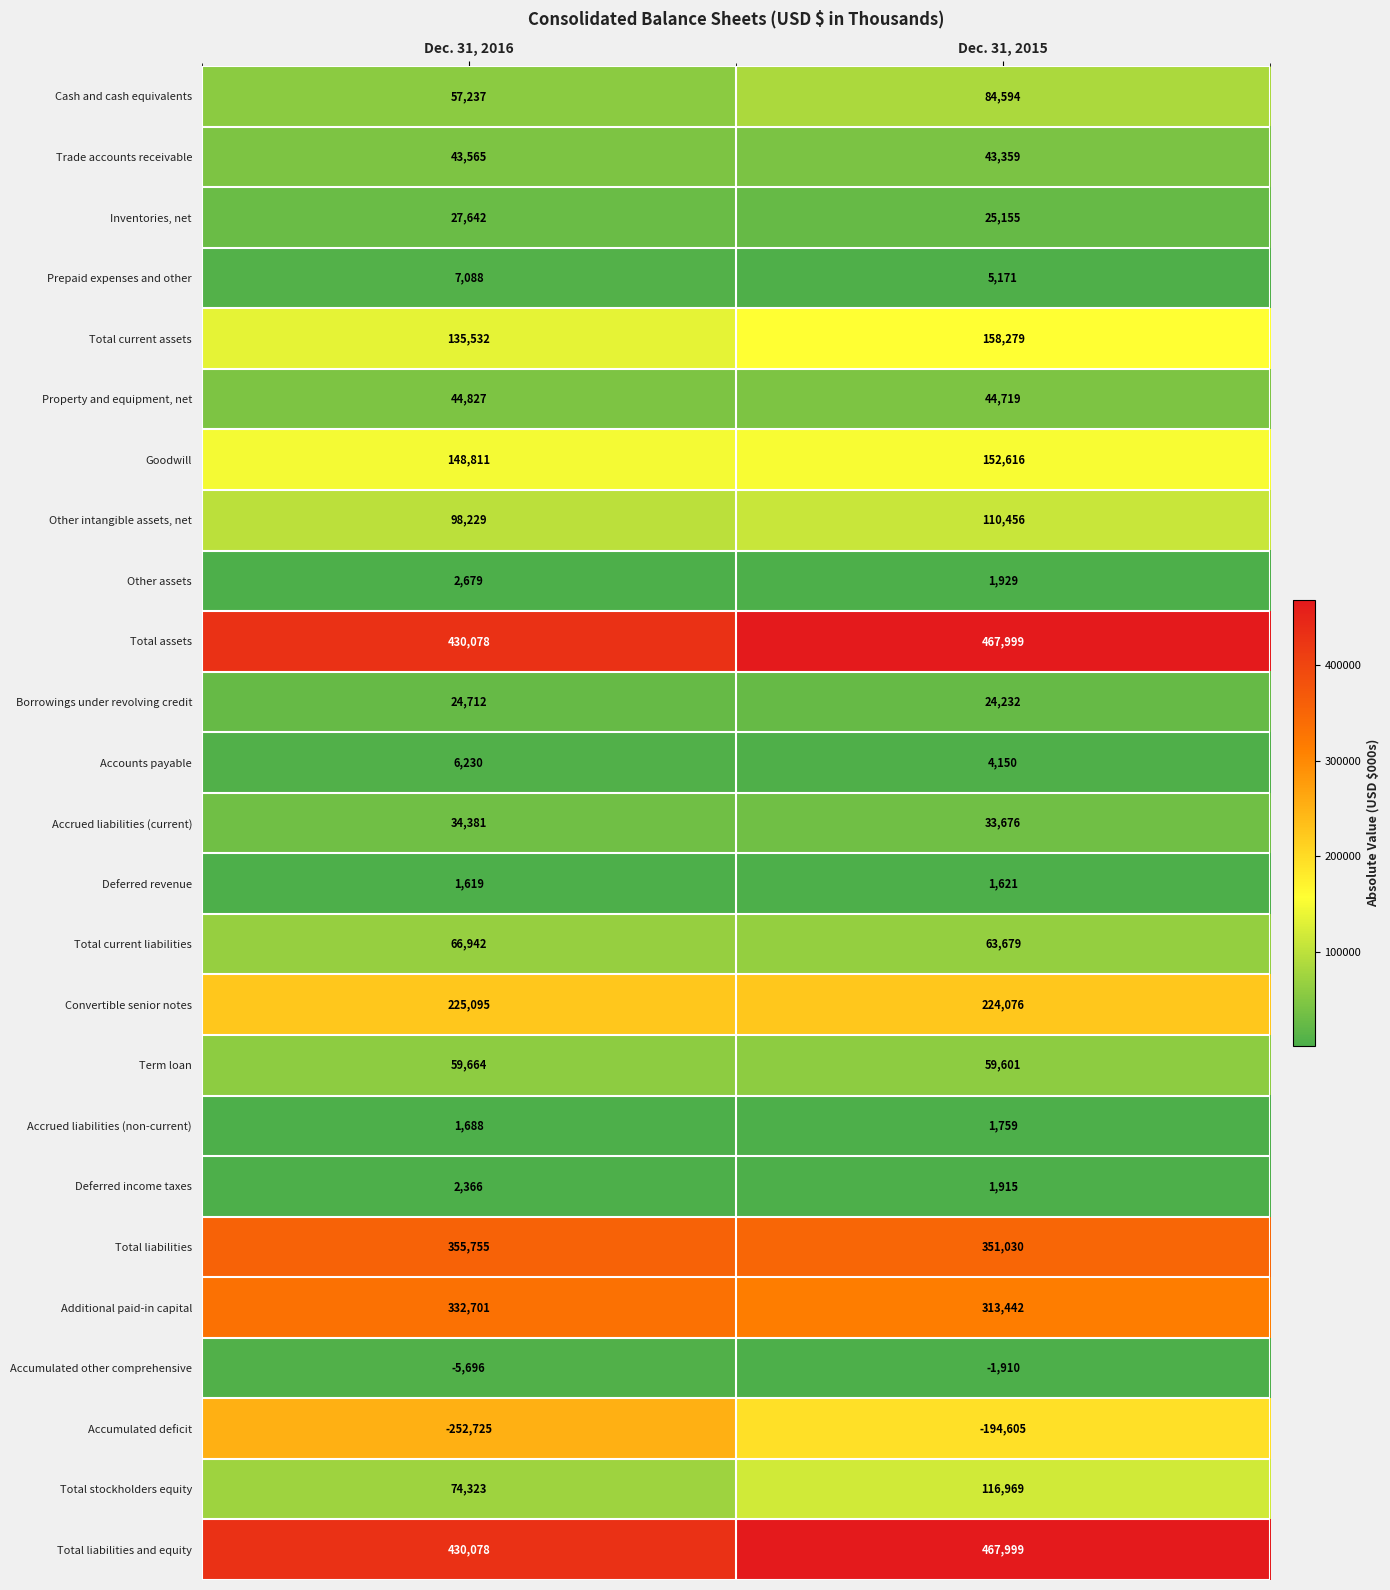

The Deferred income taxes series shows 3415 at Dec. 31, 2016. True or false?

False